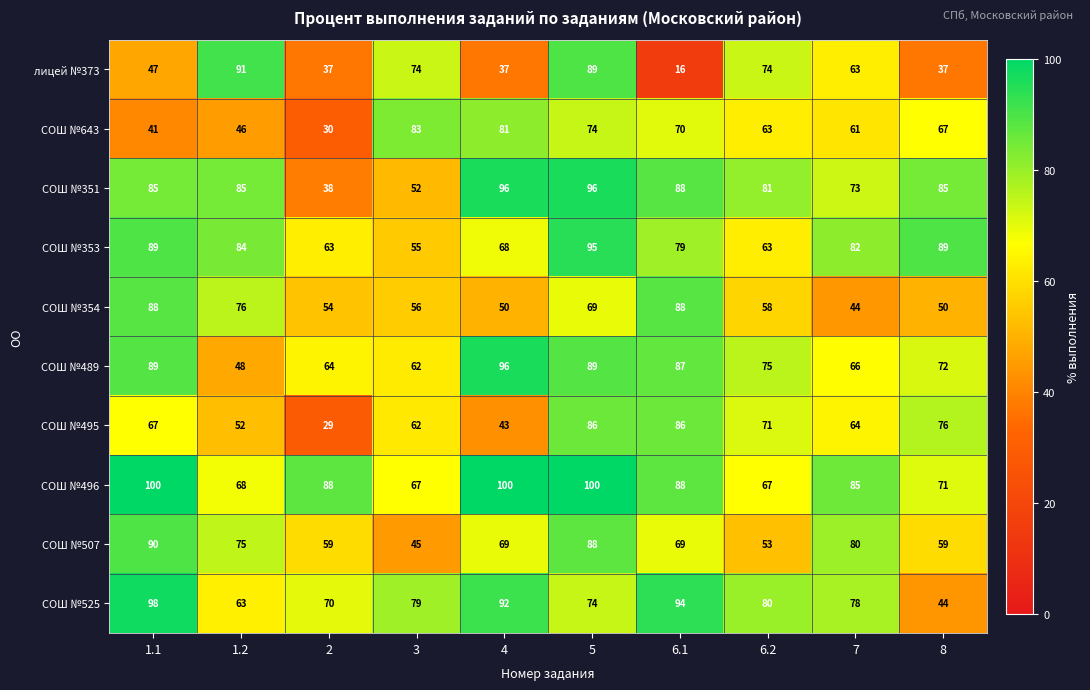

The value of СОШ №525 at 1.1 is 98. True or false?

True